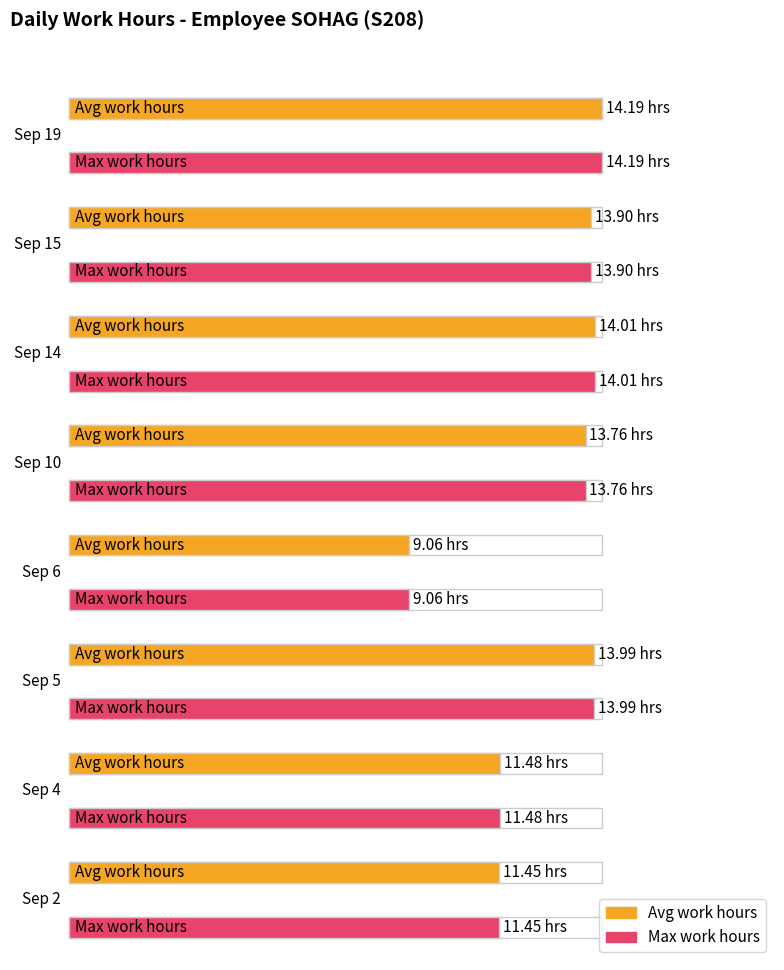

Reading left to right, list all the values displayed in this chart.

Average utilization: 11.4	11.5	14.0	9.1	13.8	14.0	13.9	14.2
Maximum utilization: 11.4	11.5	14.0	9.1	13.8	14.0	13.9	14.2